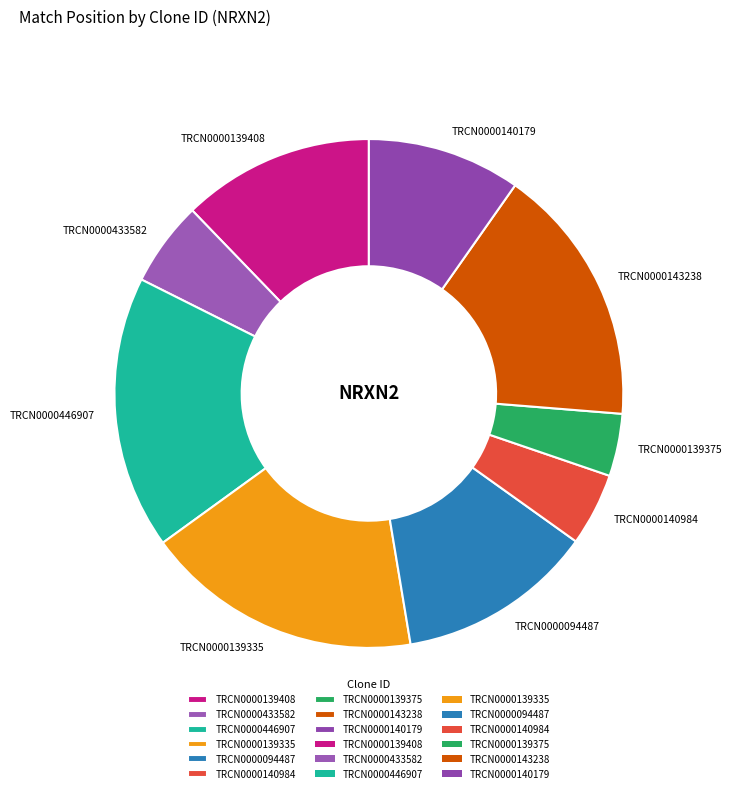

True or false: TRCN0000094487 accounts for 23% of the total.

False